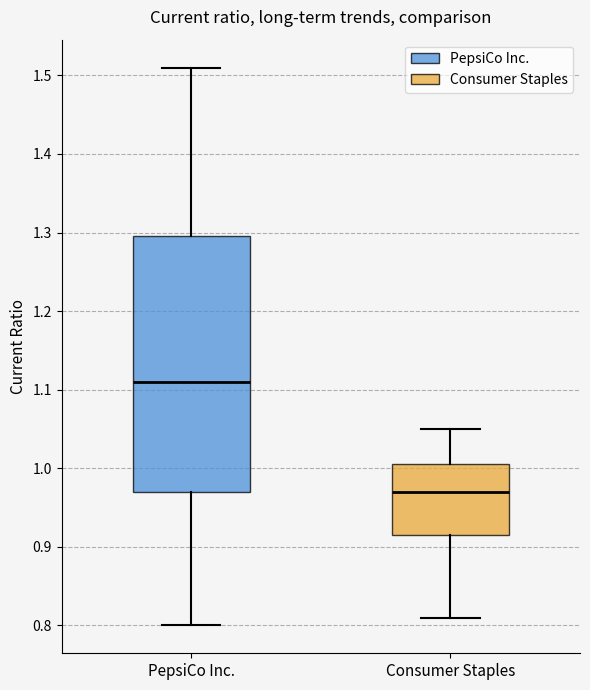

Comparing the boxes themselves (not the whiskers), which one is the tallest?

PepsiCo Inc.